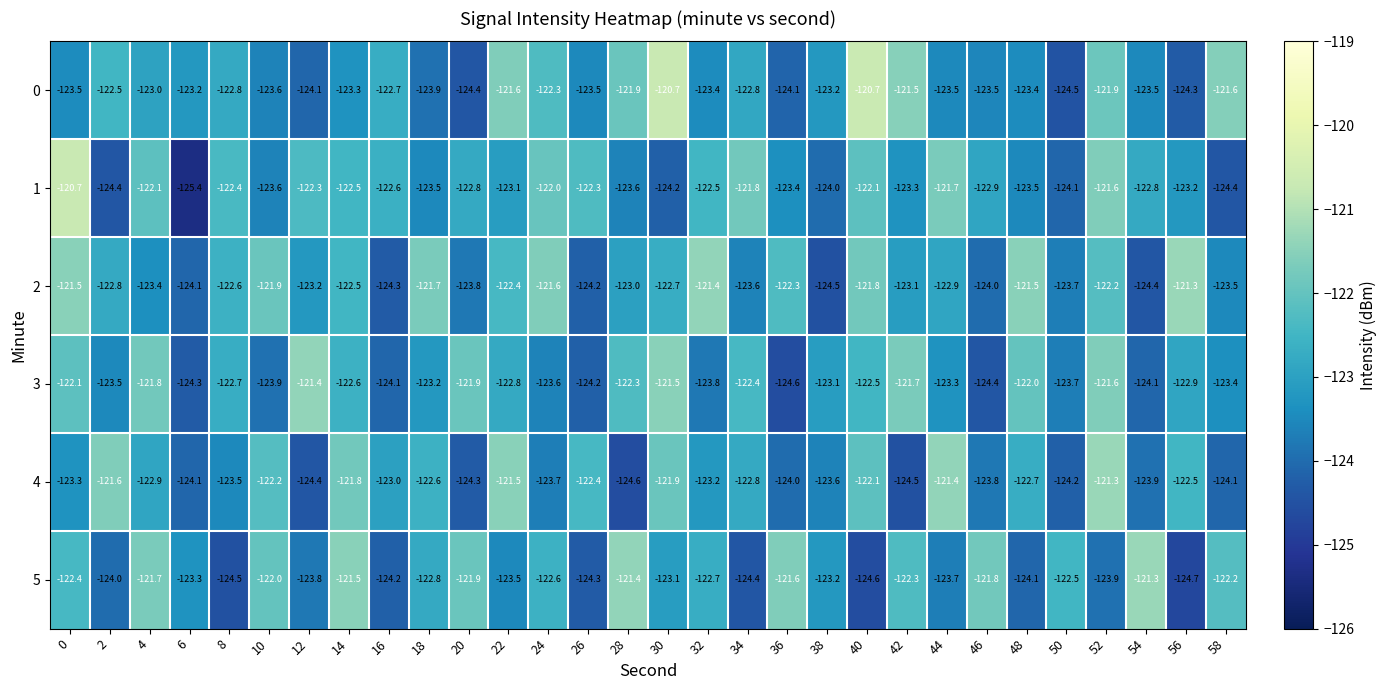

At which category is the sum across all series the highest?

52